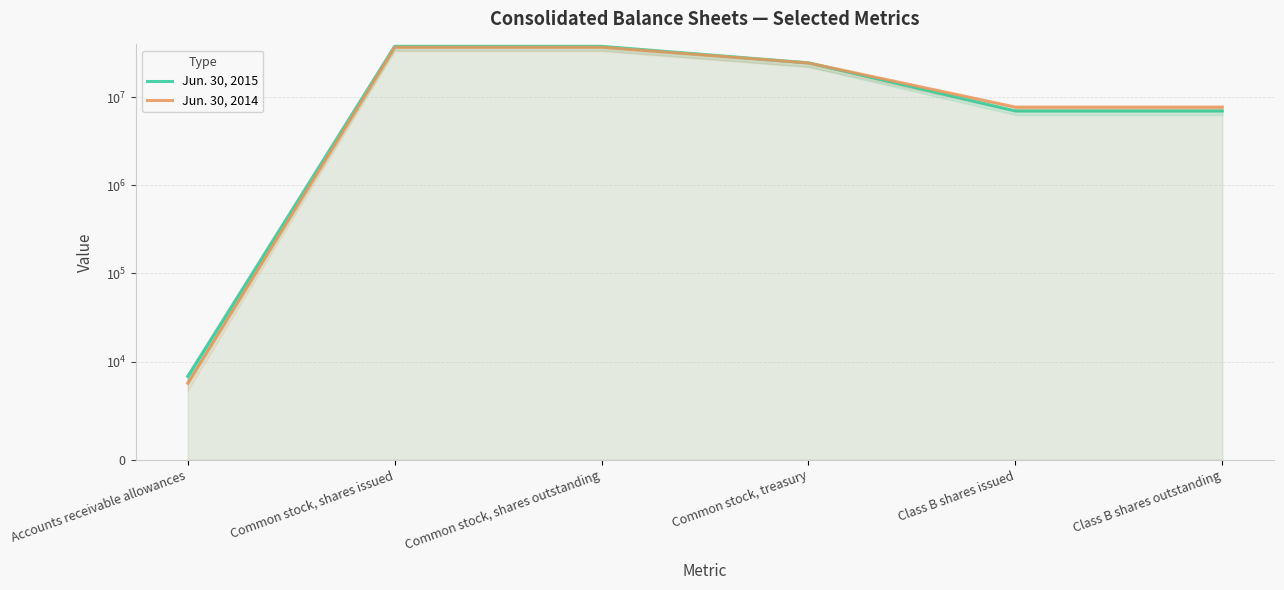

At which category is the sum across all series the highest?

Common stock, shares issued